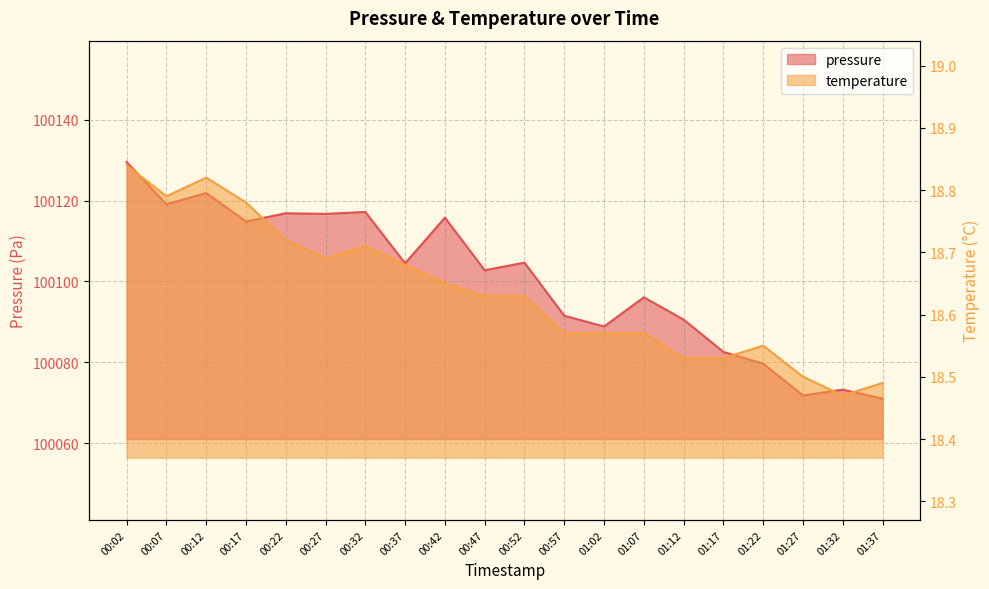

Which has a higher value, 01:02 or 00:12?

00:12